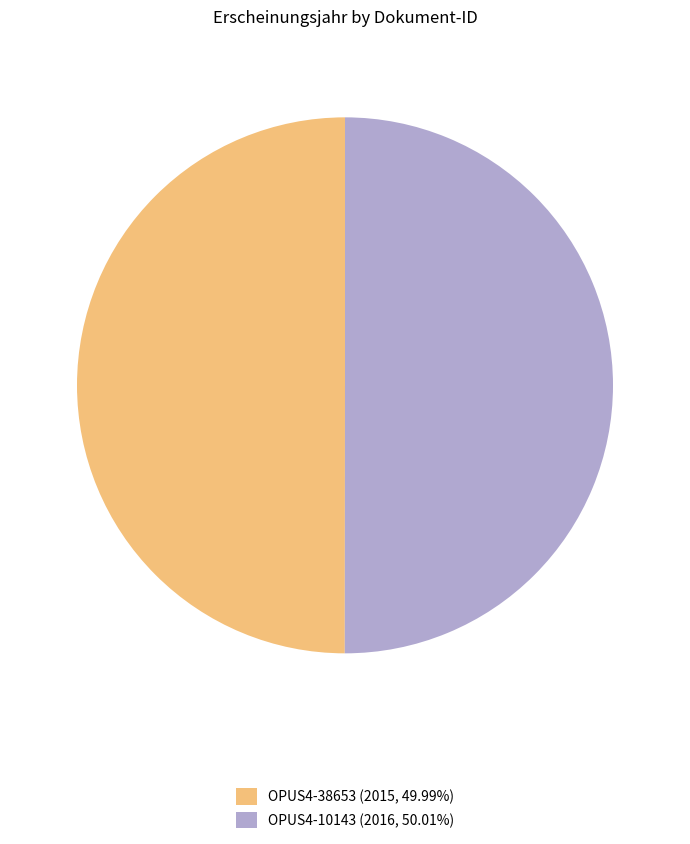

Do OPUS4-38653 (2015, 49.99%) and OPUS4-10143 (2016, 50.01%) together represent more than half of the pie?

Yes